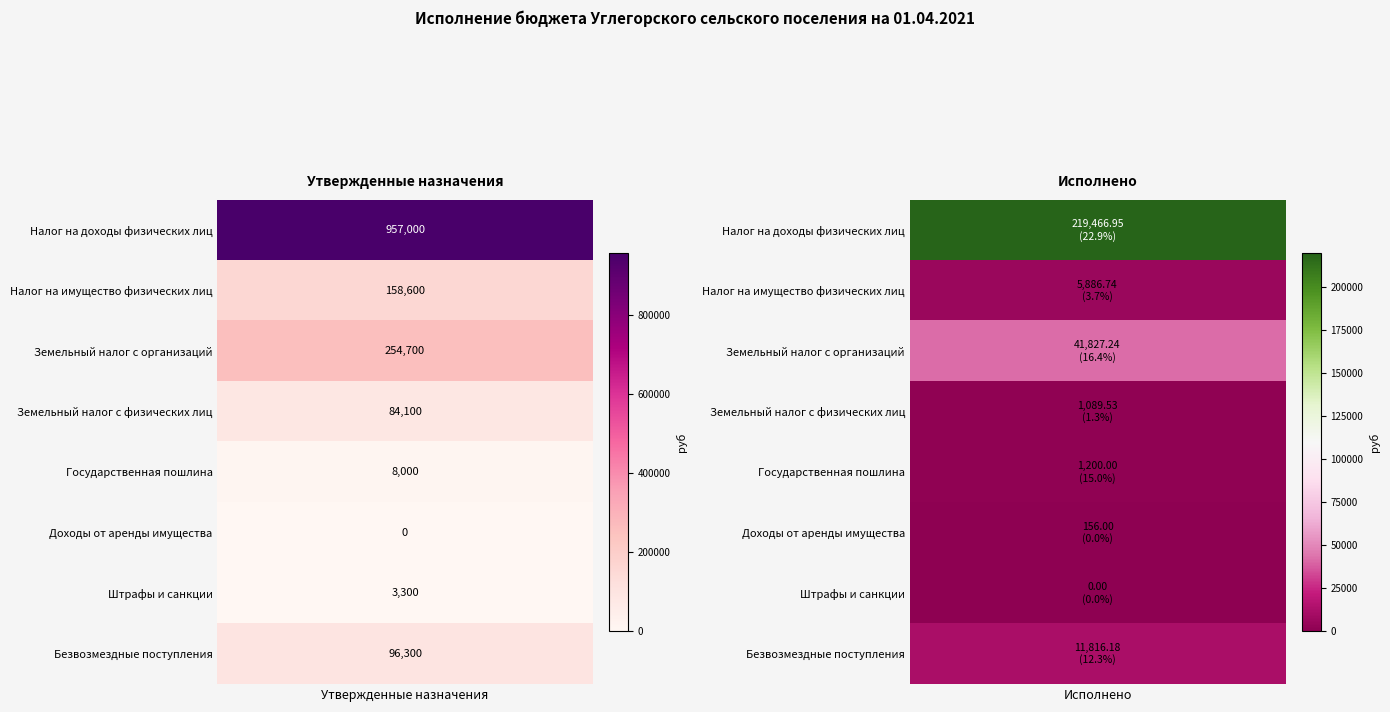

What is the maximum value for Земельный налог с физических лиц?

84100.0